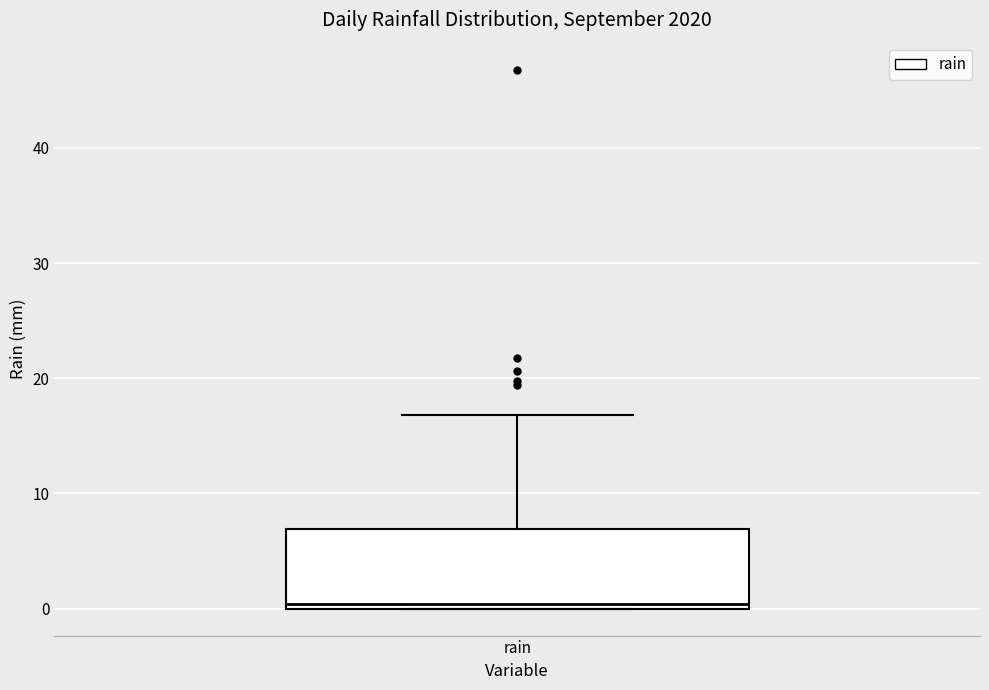

Where is the upper edge of the box for rain on the y-axis? The values are not printed on the chart, so give them approximately, as read against the axis.

7